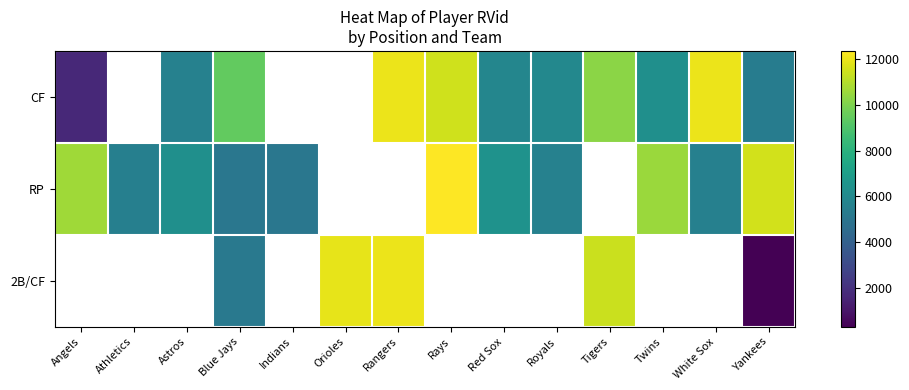

What value does the RP series have at Red Sox?

6440.0